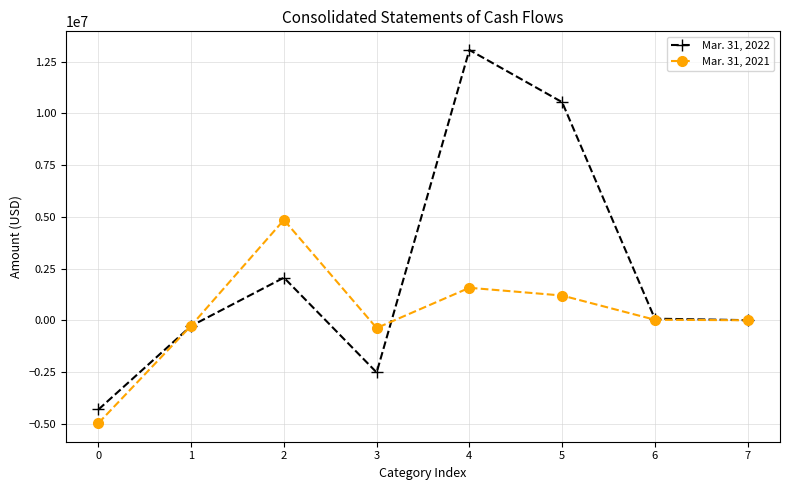

True or false: Mar. 31, 2022 has more than 0 interior local peaks.

True